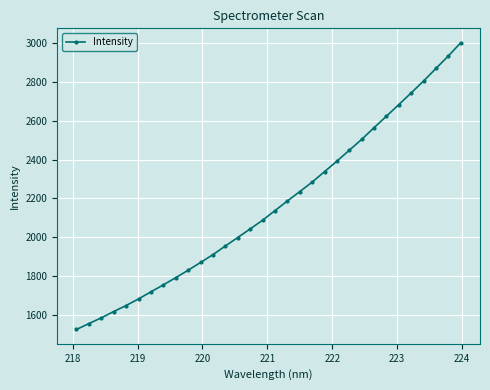

What is the smallest value displayed?

1523.6